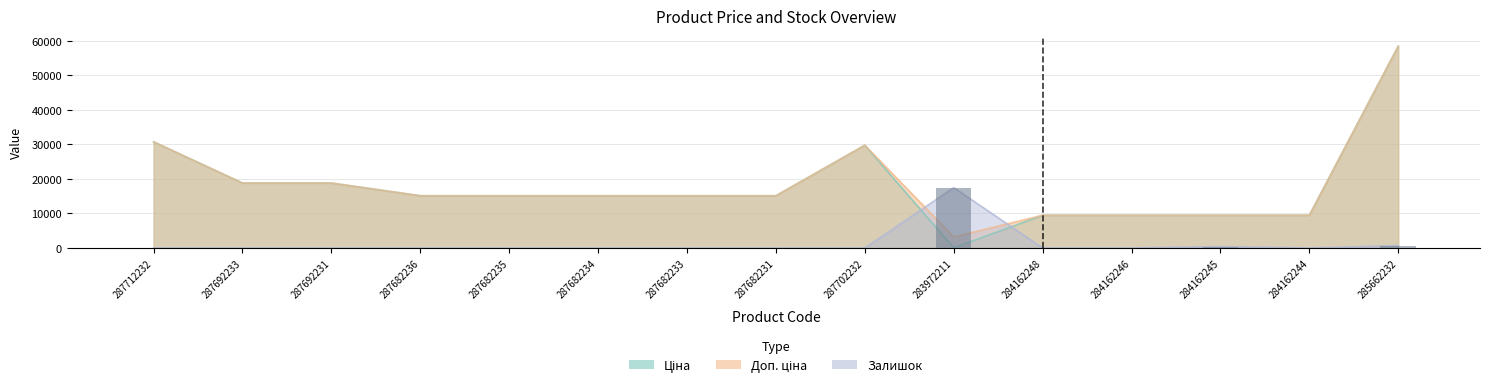

Which category has the lowest value in the Доп. ціна series?

283972211